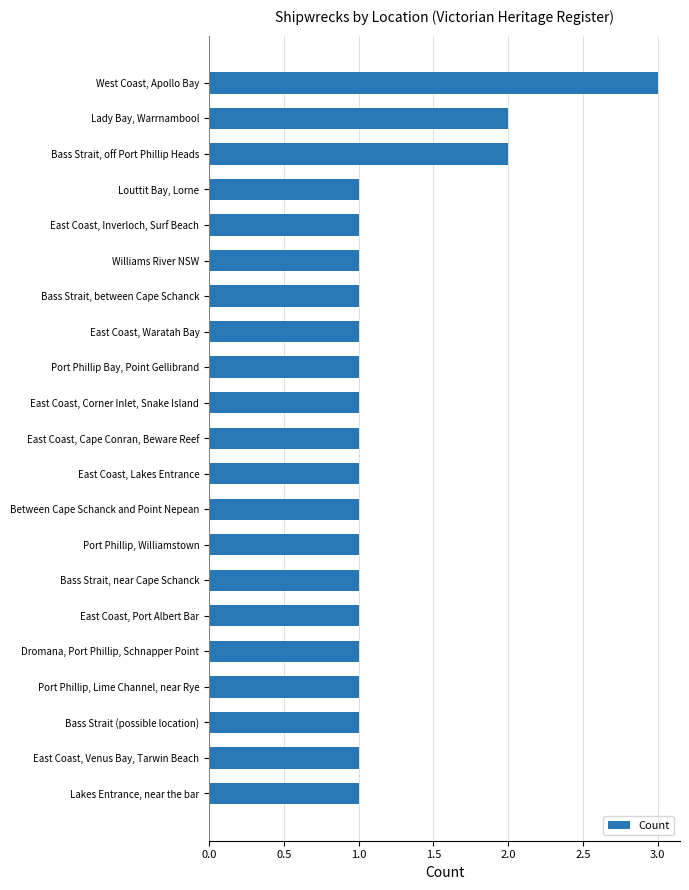

True or false: the data shows 0 at Port Phillip, Lime Channel, near Rye.

False